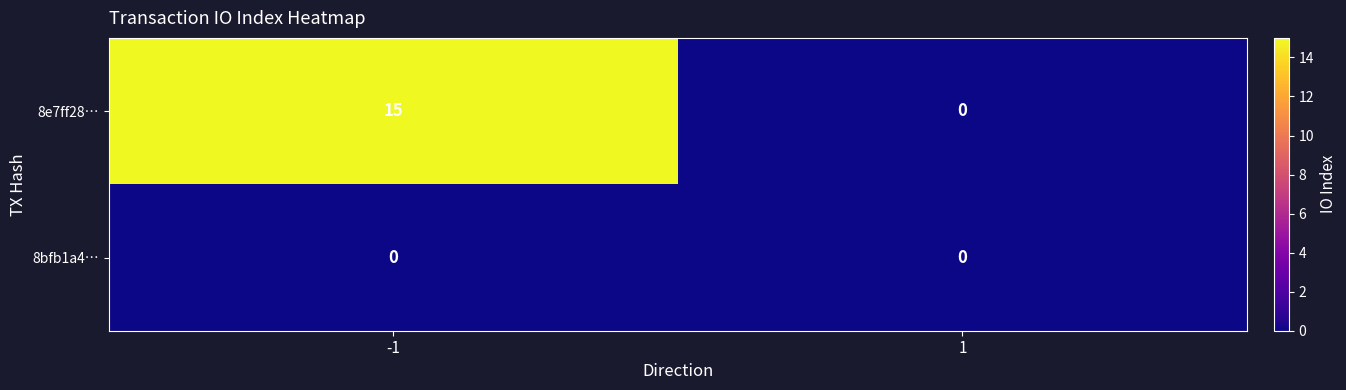

The 8bfb1a4… series shows 0 at -1. True or false?

True